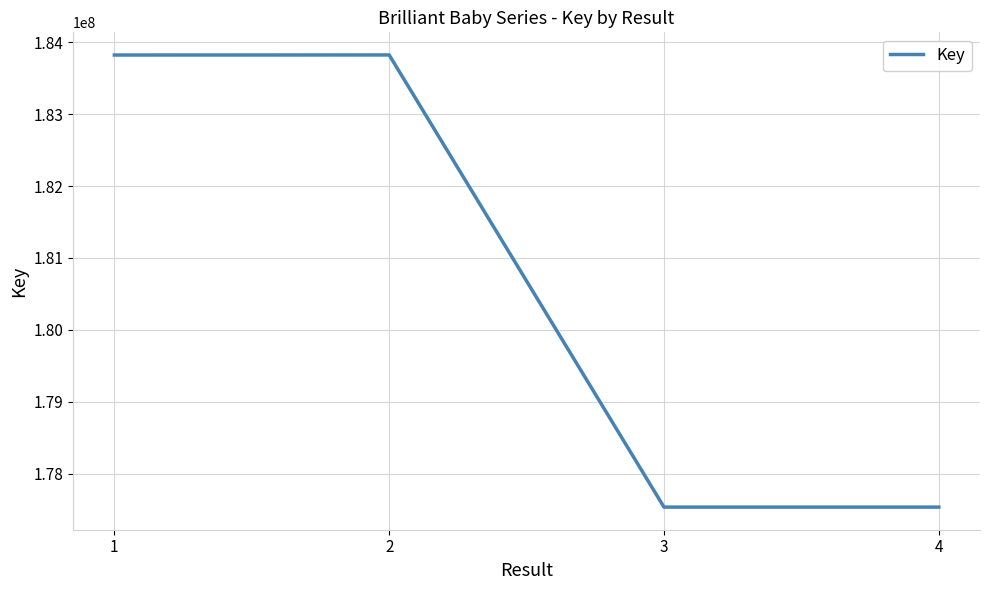

What is the maximum value shown in the chart?

183823060